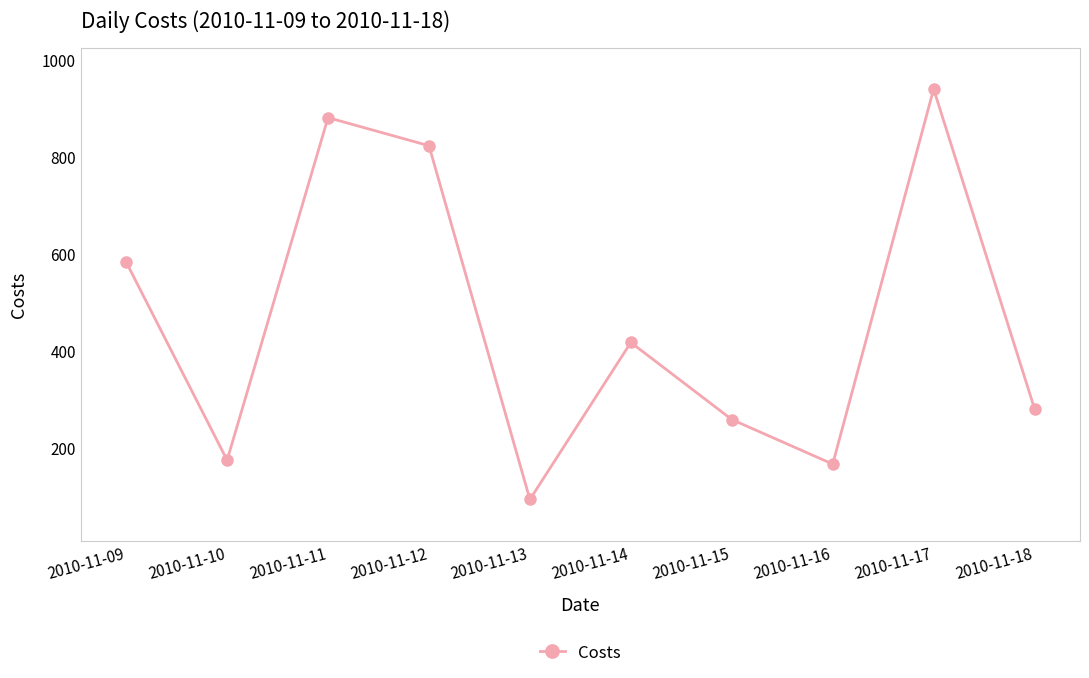

Is this an area chart (filled region under the line)?

No